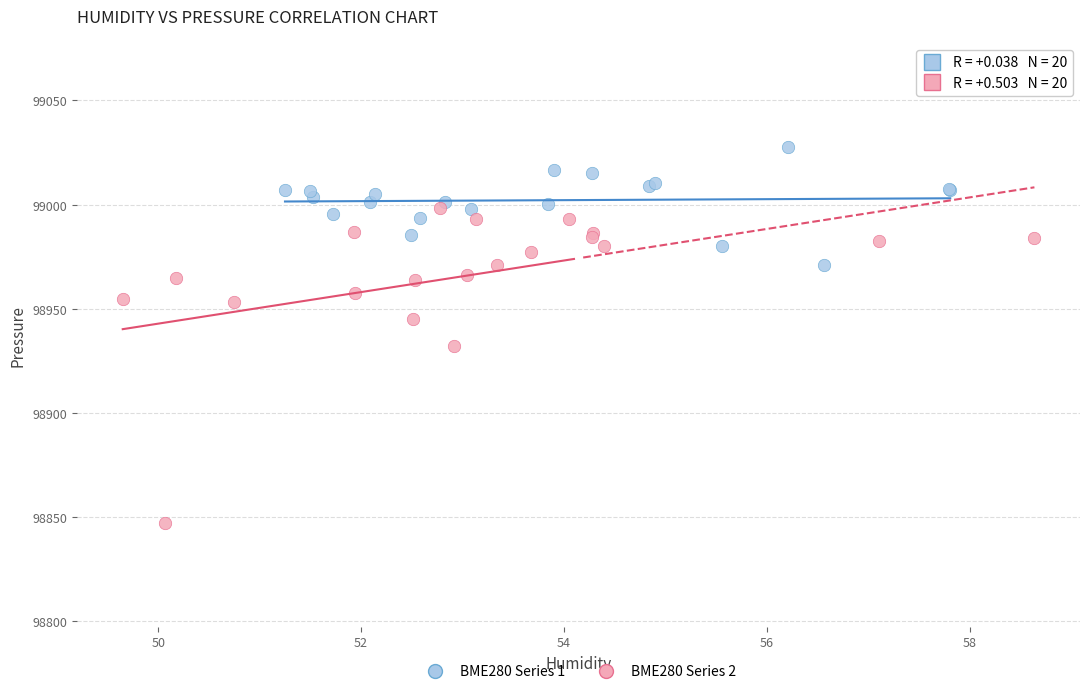

What are all the series names shown in the legend?

BME280 Series 1, BME280 Series 2